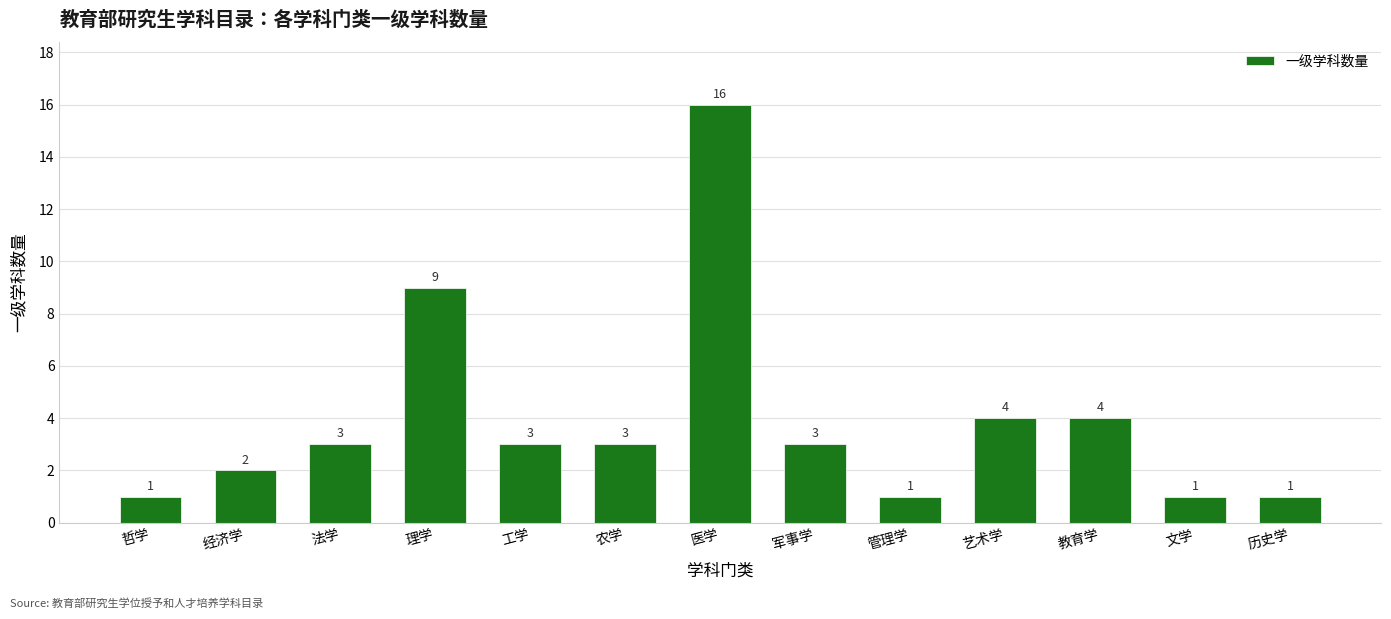

What position from the left is 工学?

5